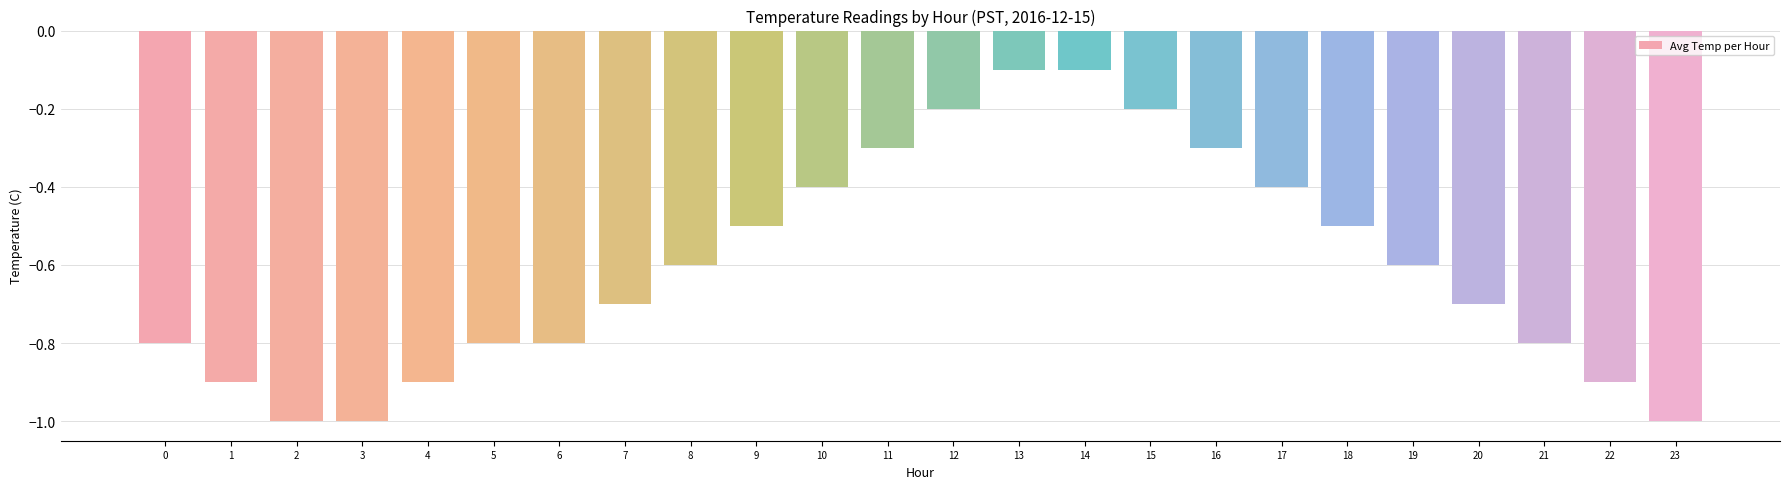

What is the difference between the maximum and second lowest values?

0.9